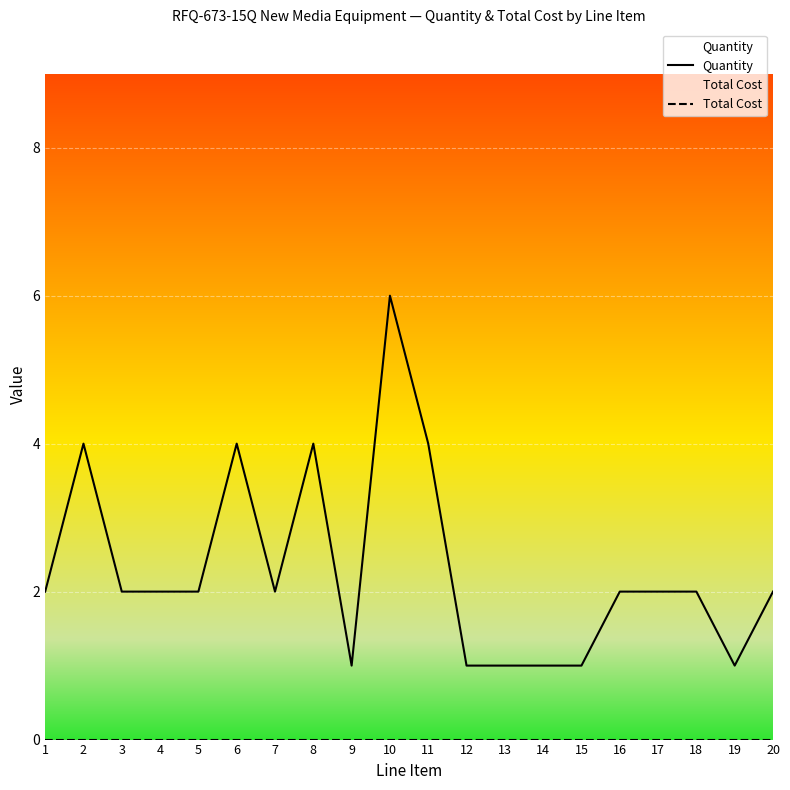

What is the sum of all Quantity values?

46